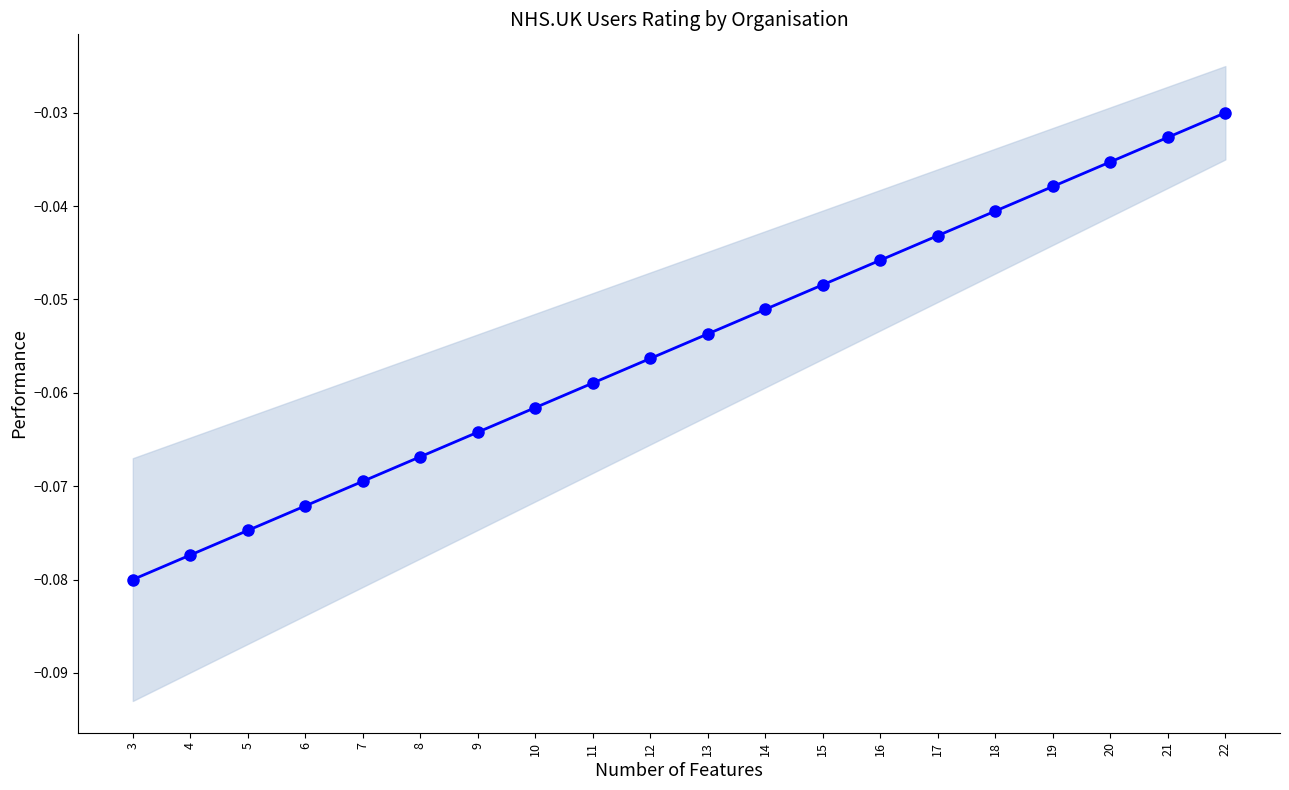

What is the sum of the values at 13 and 12?

-0.1